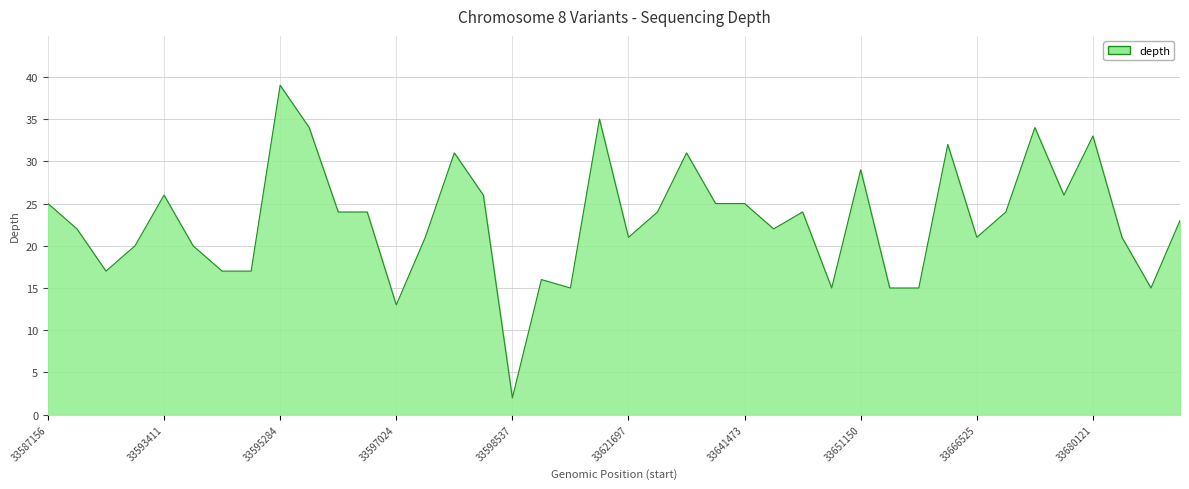

How many lines are shown in the chart?

1